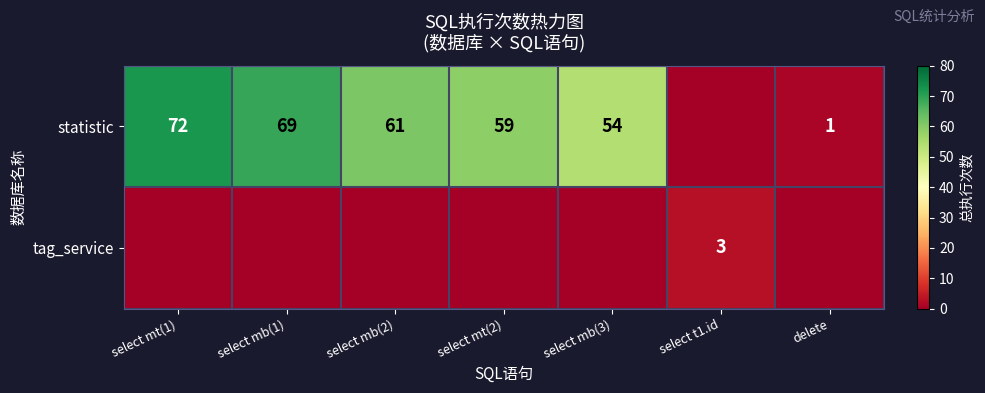

The value of statistic at select mb(1) is 112. True or false?

False